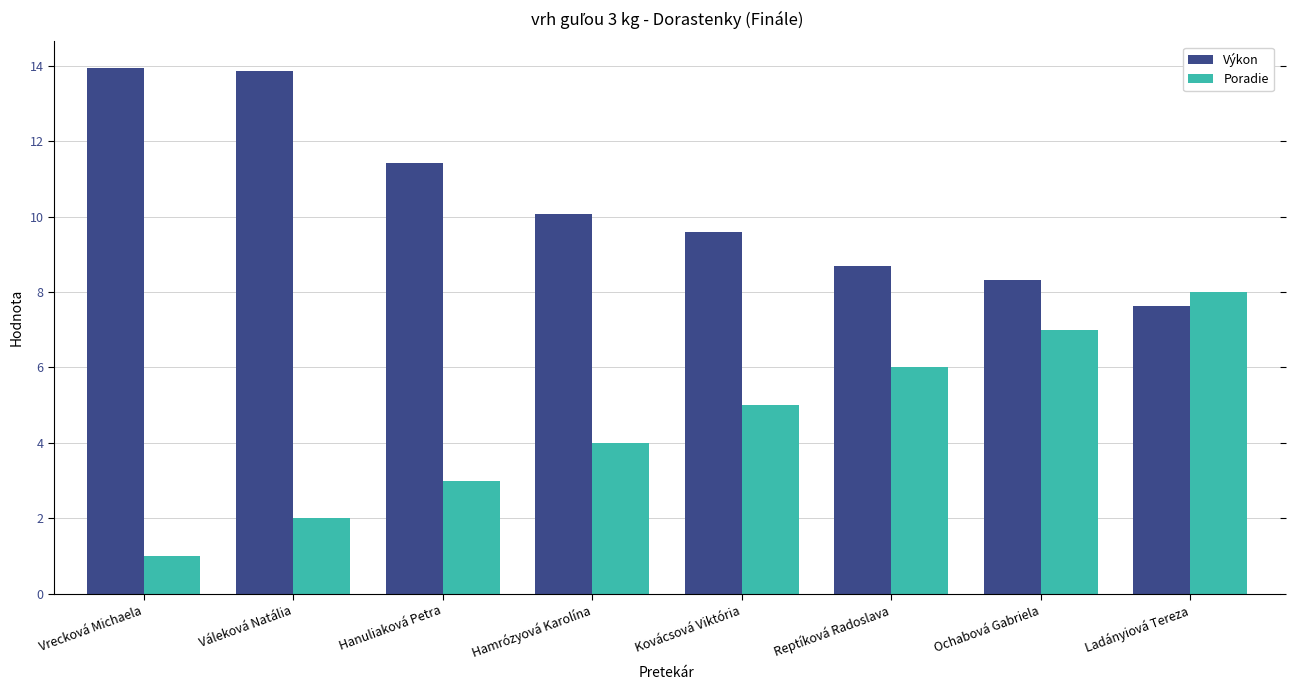

How many bars are there in each group?

2